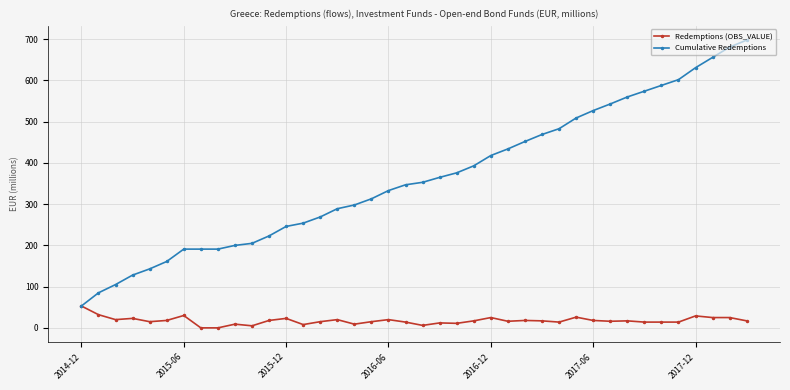

List the series in order of their overall mean, lowest first.

Redemptions (OBS_VALUE), Cumulative Redemptions